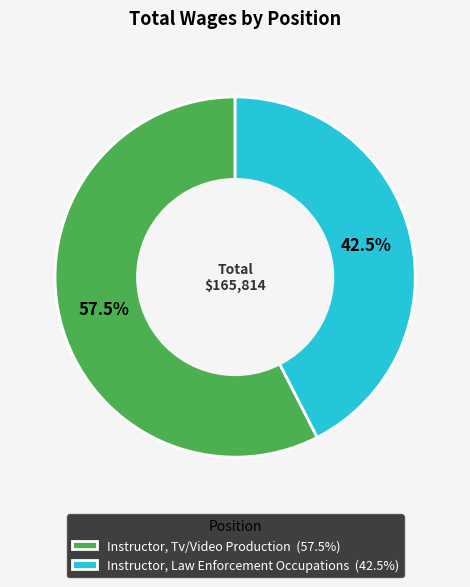

The Instructor, Law Enforcement Occupations slice represents 49% of the pie. True or false?

False